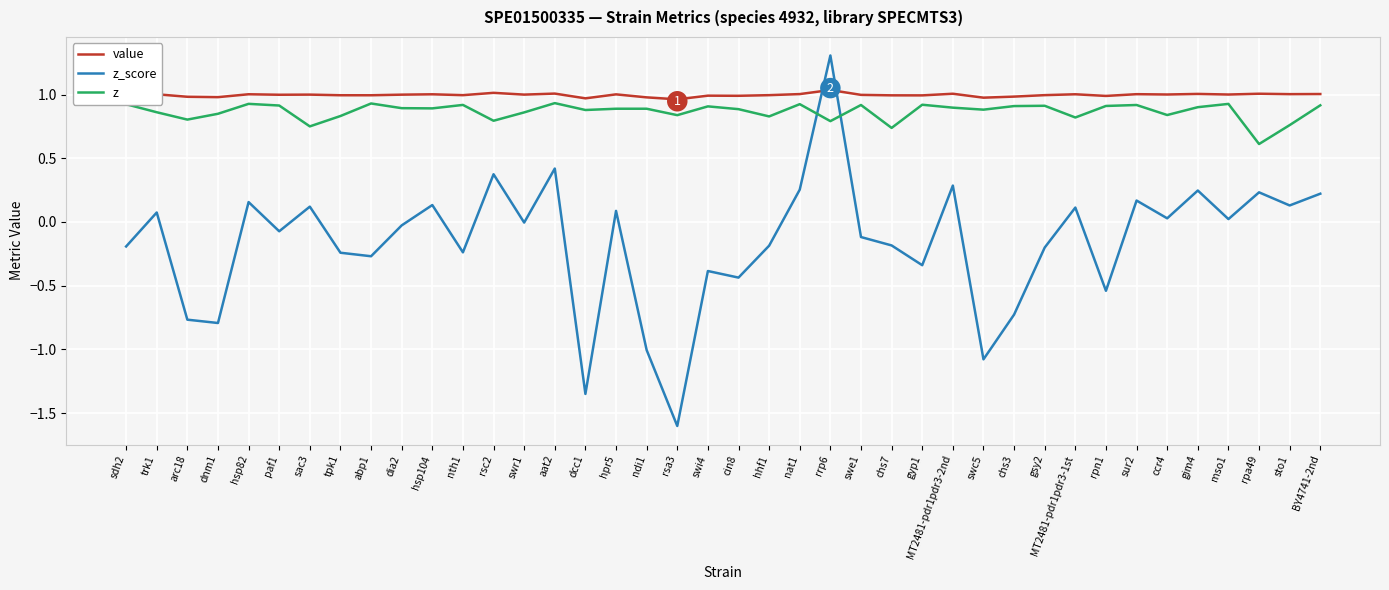

At which category is the sum across all series the highest?

rrp6